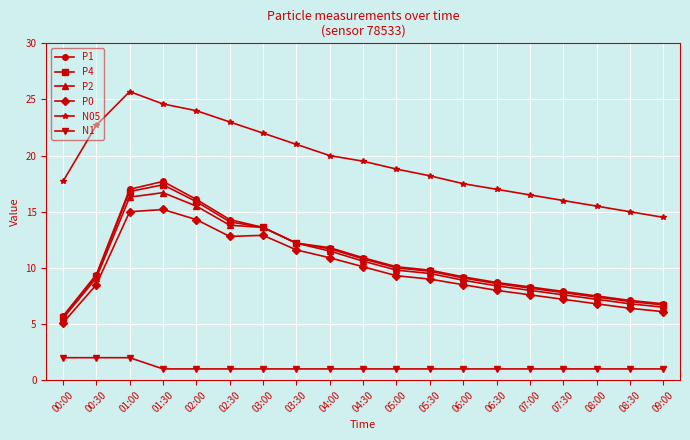

True or false: P0 and P2 intersect in this chart.

False